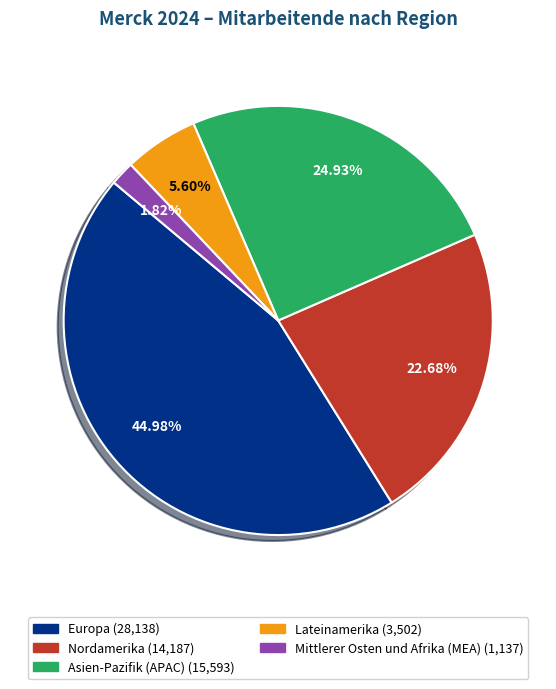

To the nearest percent, what is the difference between the largest and smallest slice percentages?

43%